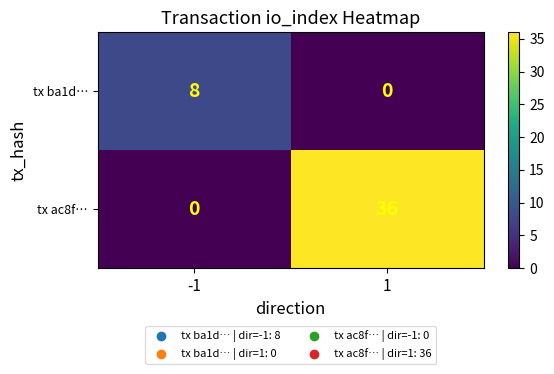

What is the greatest value displayed?

36